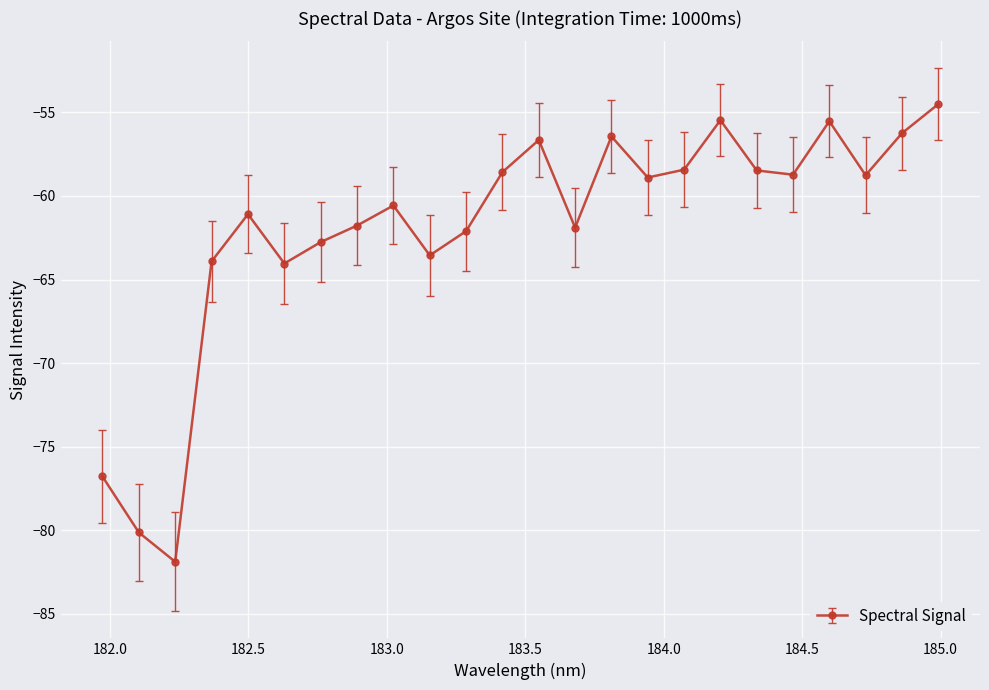

What is the difference between the second highest and minimum values?

26.4